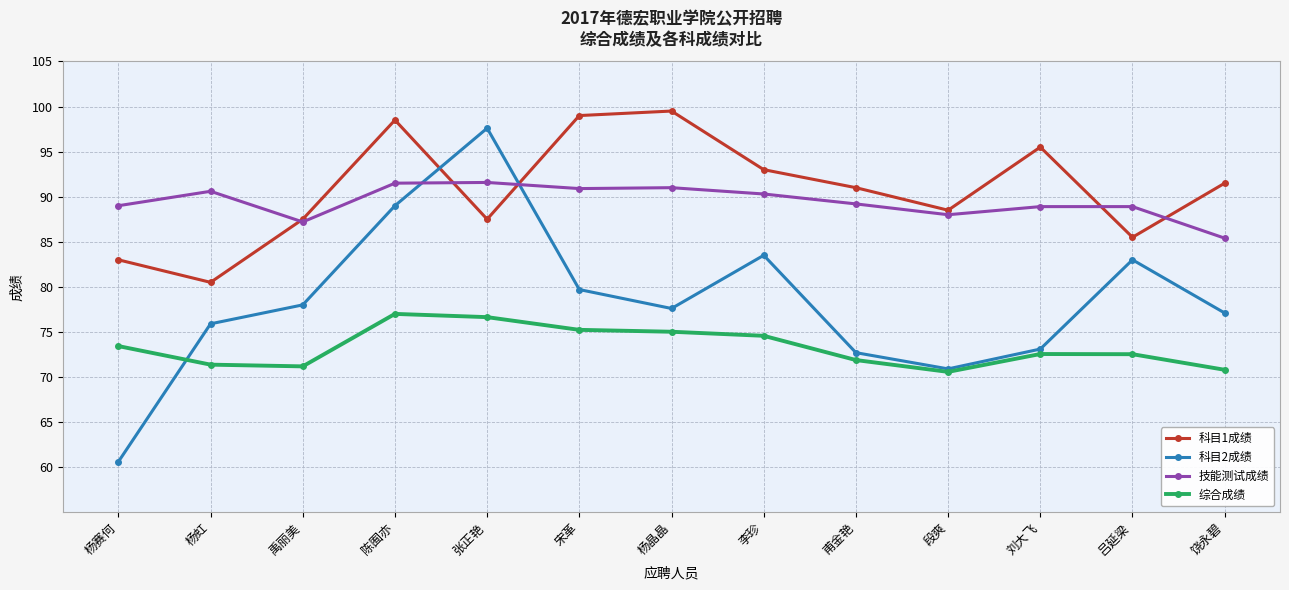

What is the lowest value of the 综合成绩 series?

70.6